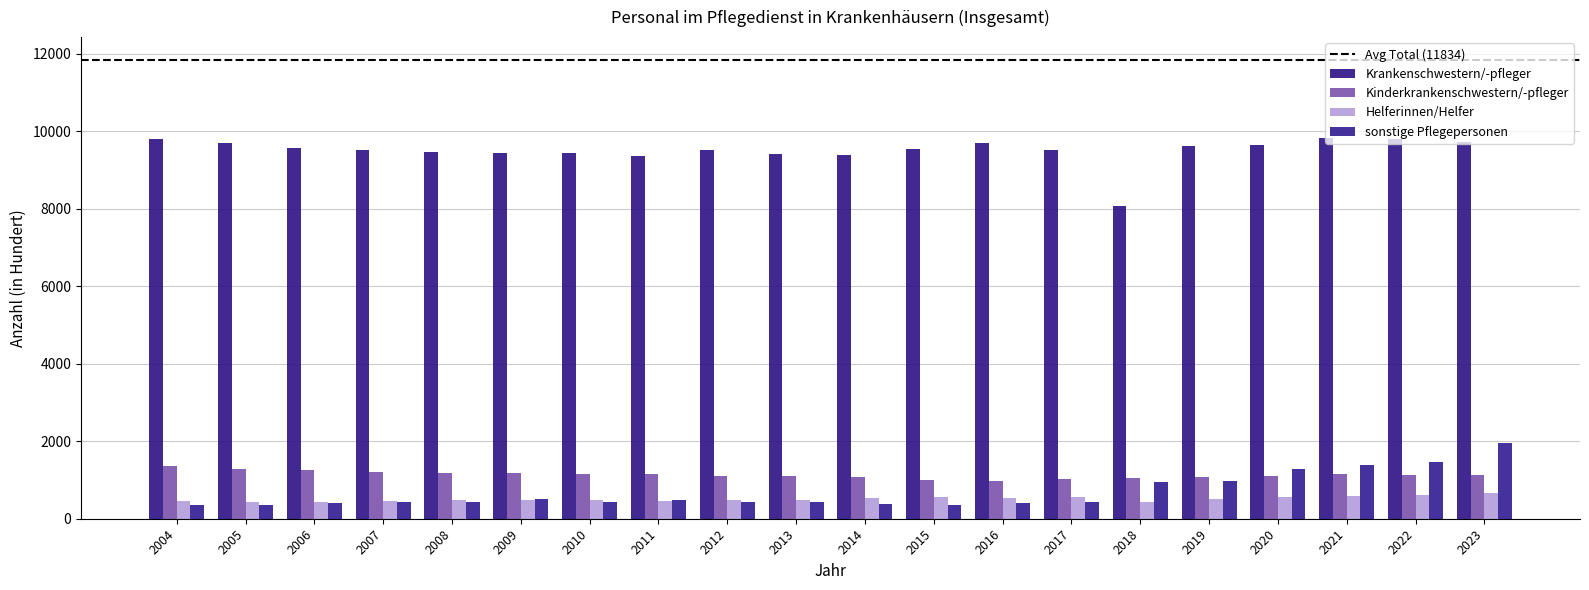

At how many categories does at least one series exceed 3696?

20